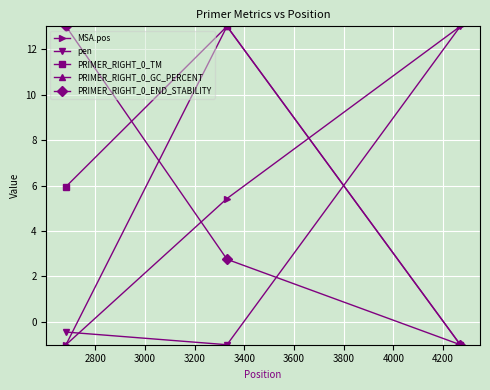

Does the chart display data point markers on the line(s)?

Yes